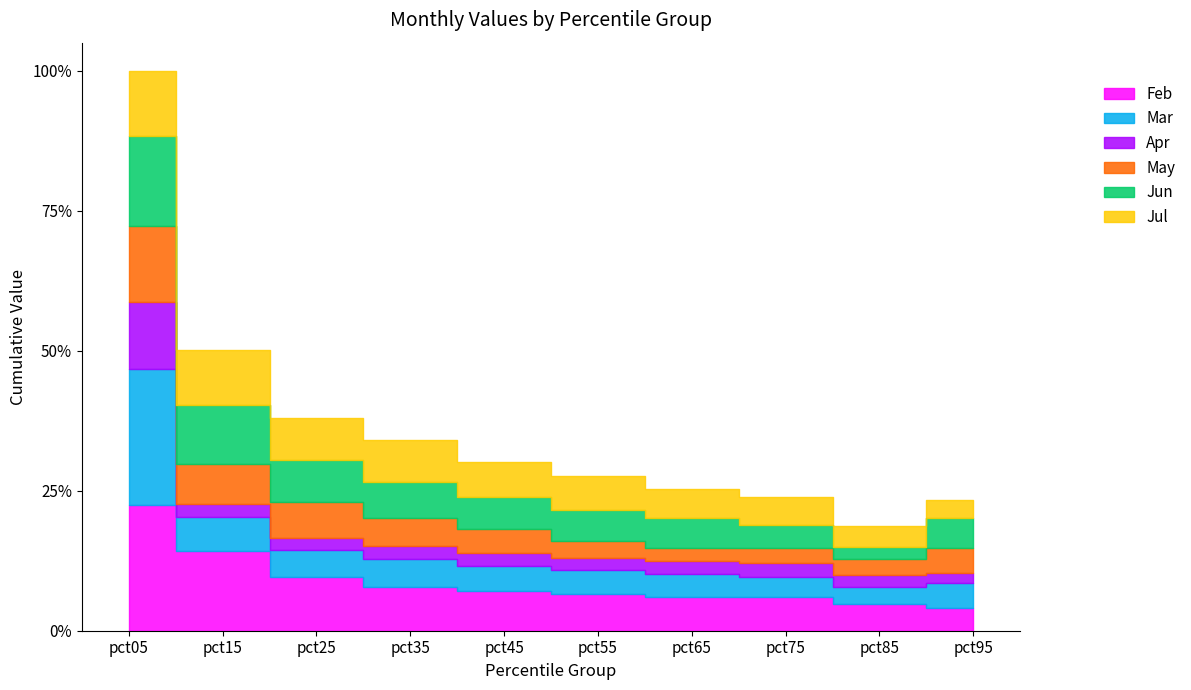

How many distinct data groups are displayed?

6